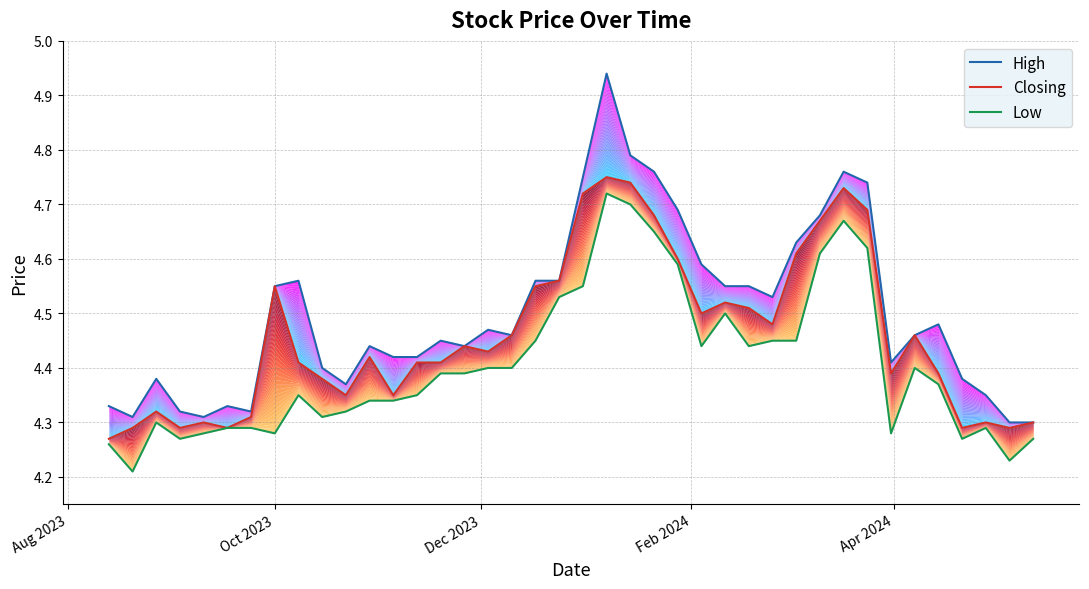

Rank the series at Oct 2023 from lowest to highest value.

Low, Closing, High